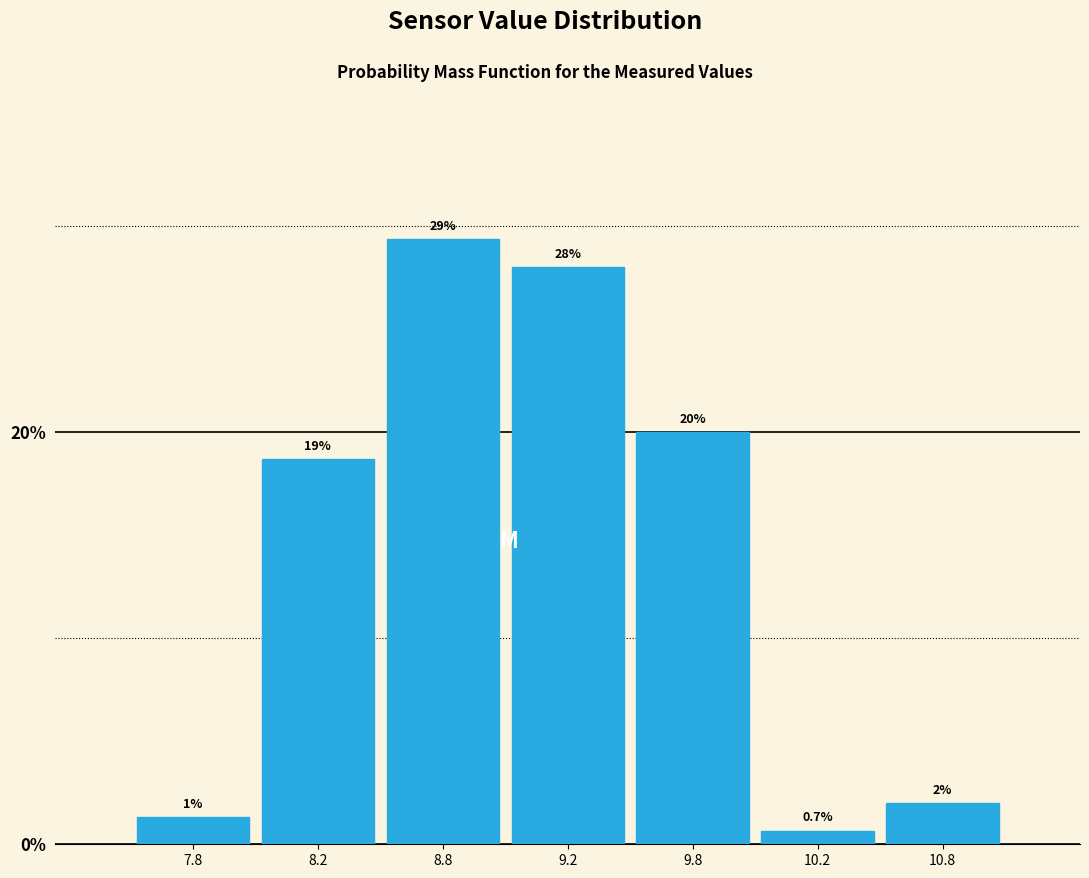

The value at 9.2 is 28.0. True or false?

True